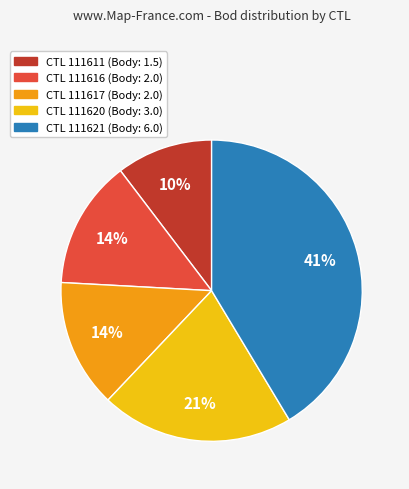

To the nearest percent, what is the average slice percentage?

20%